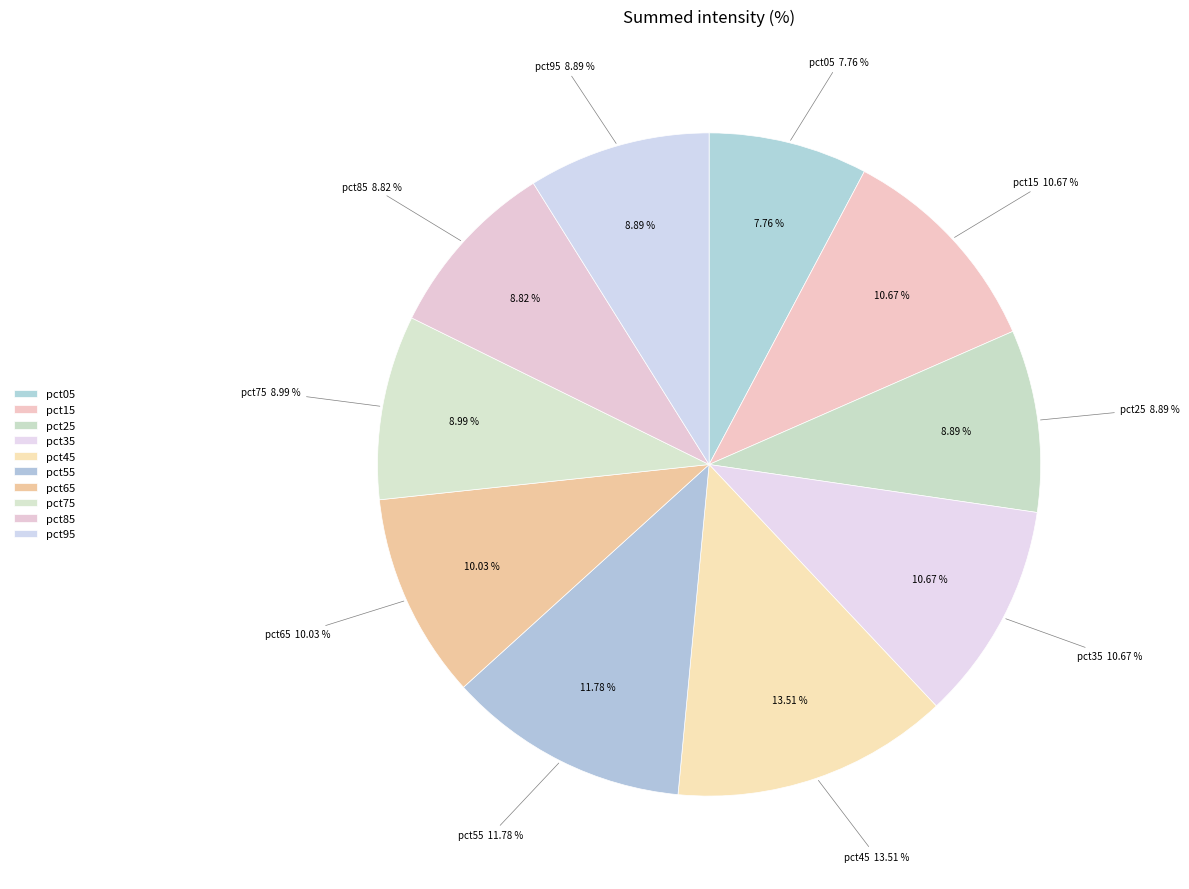

Which category has the biggest portion of the pie?

pct45